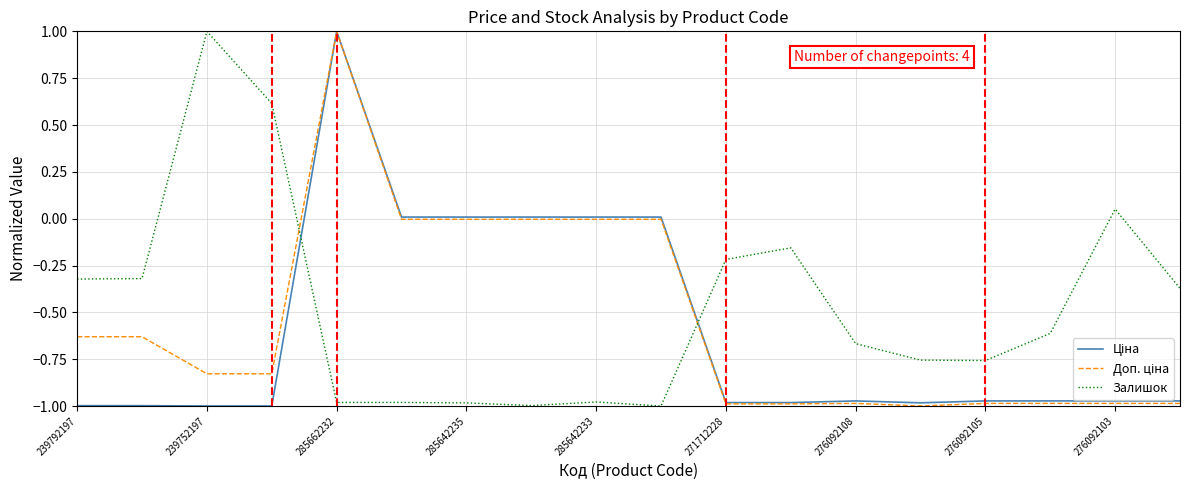

What is the greatest value displayed?

1.0